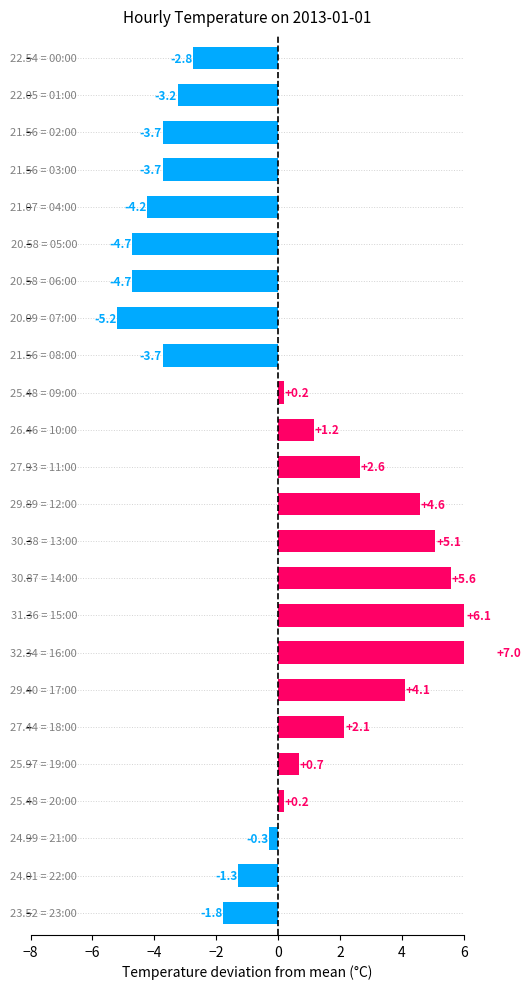

What is the difference between the second highest and second lowest values?

10.8